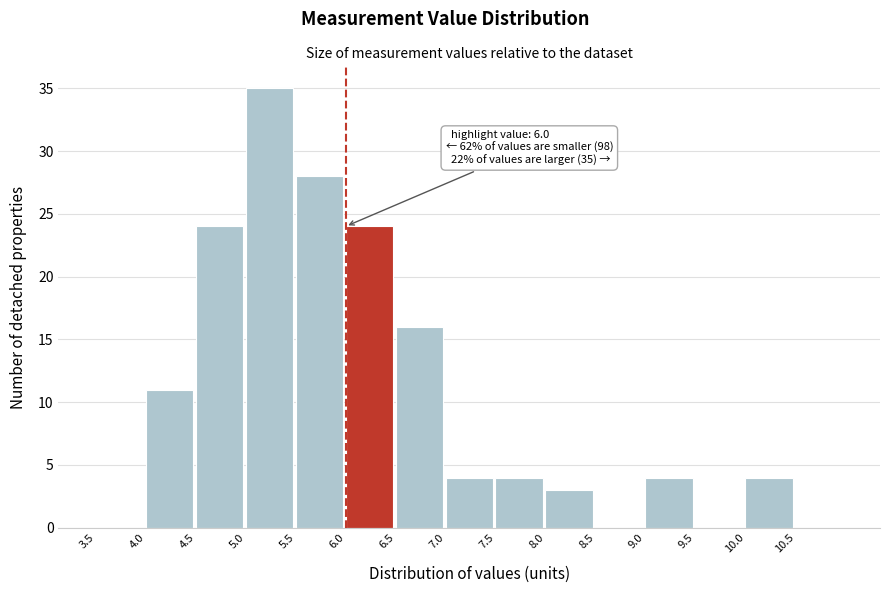

Which range on the x-axis has the tallest bar?

5.0 to 5.5